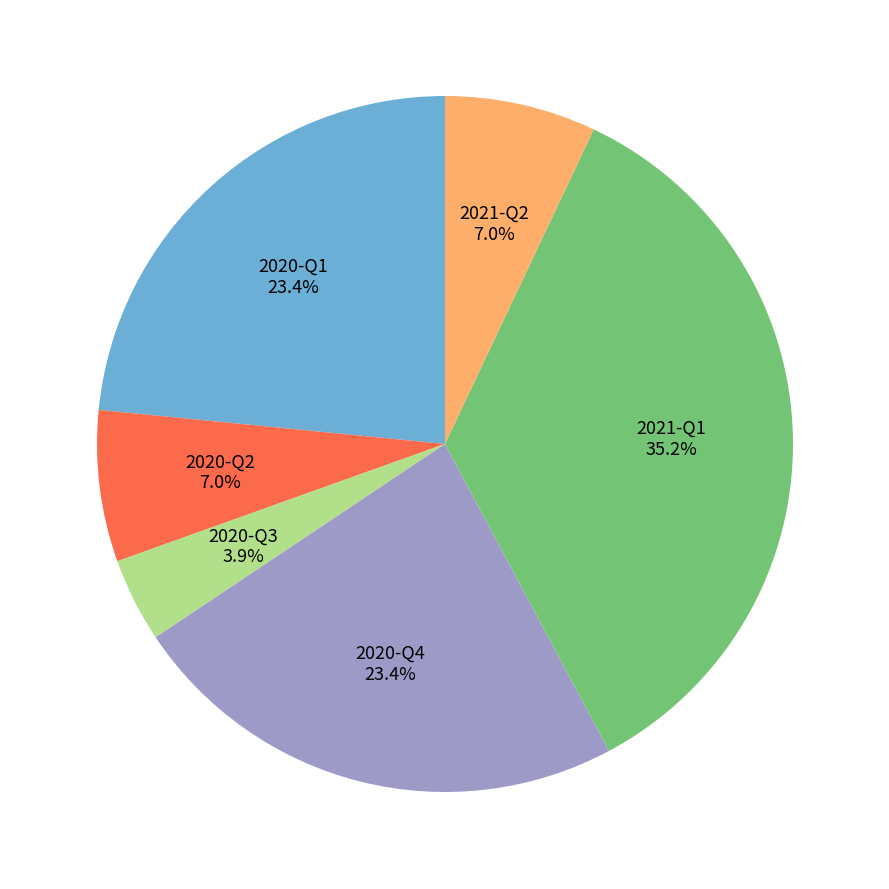

Is there any slice that represents more than half of the pie?

No